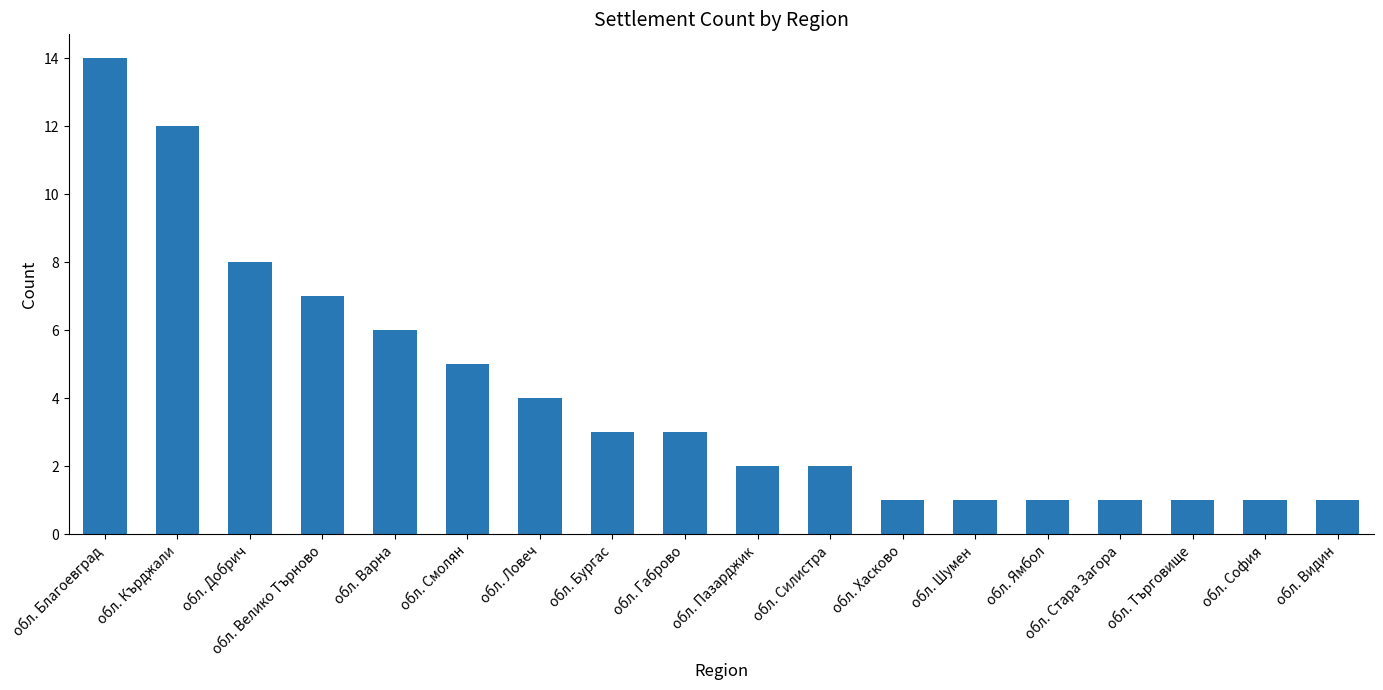

What is the smallest value displayed?

1